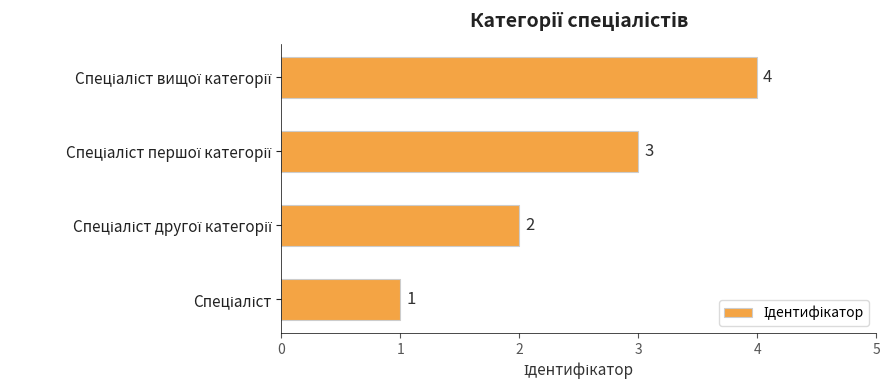

What is the sum of all values?

10